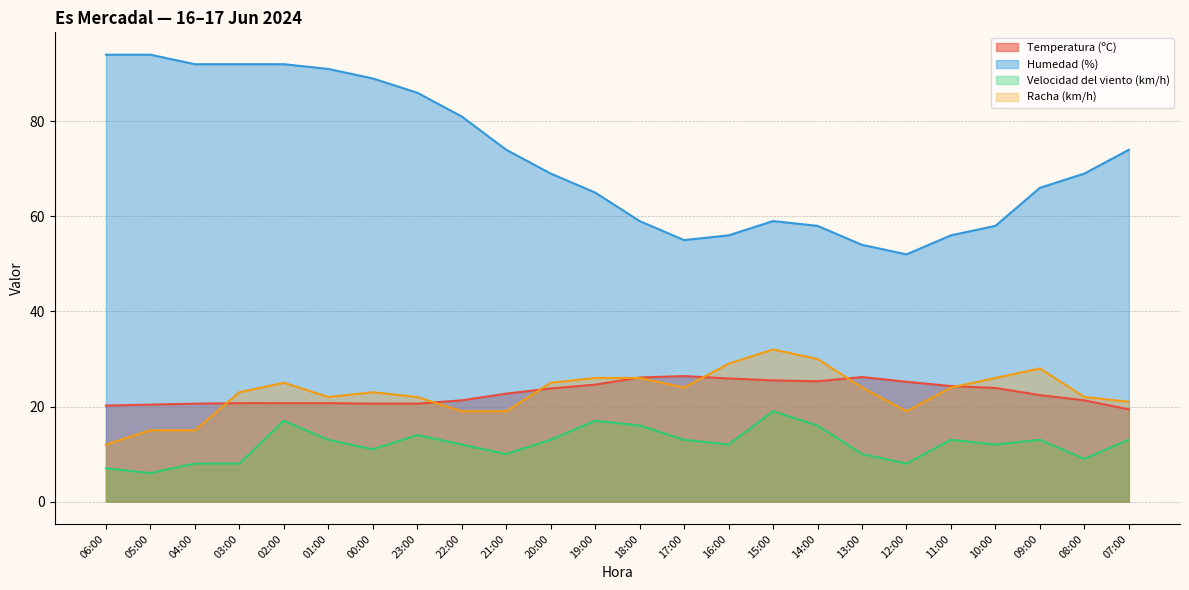

Which has a higher value, 07:00 or 02:00?

02:00